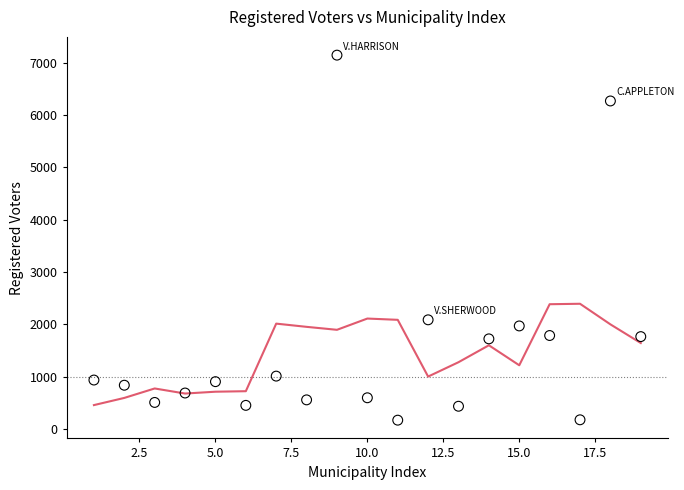

What is the range of X values (max minus min)?

18